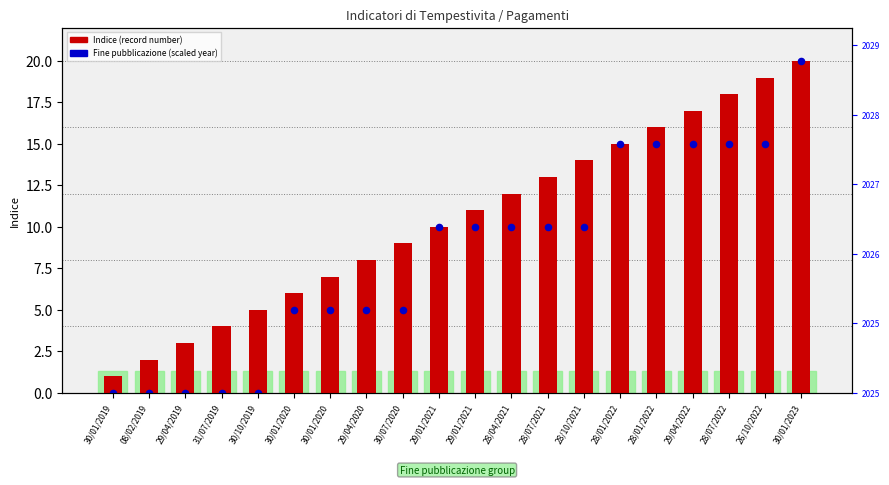

What is the total value across all series at 28/04/2021?

22